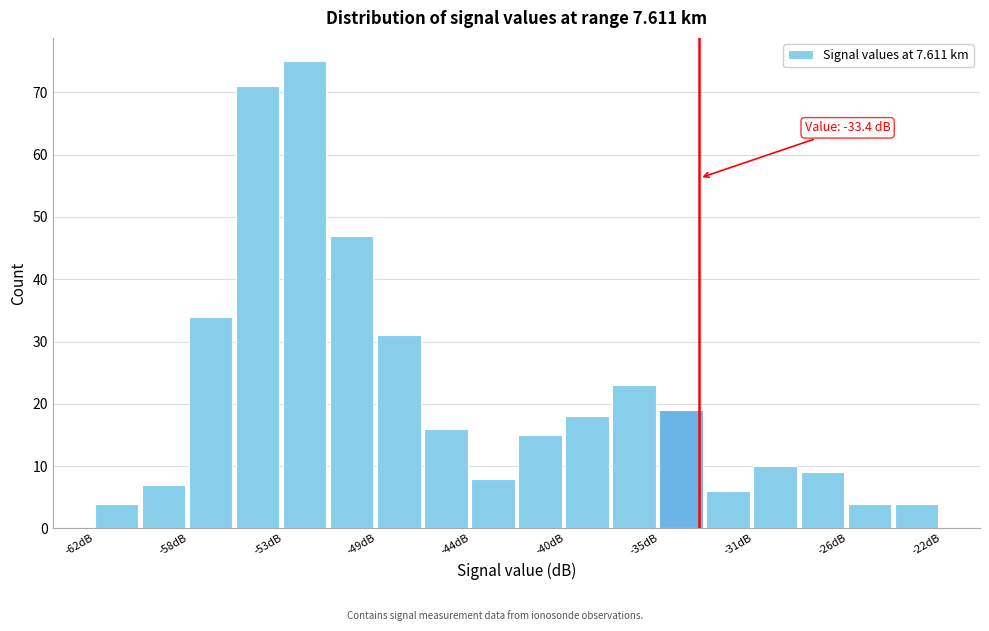

Which range on the x-axis has the tallest bar?

-53.0 to -51.0